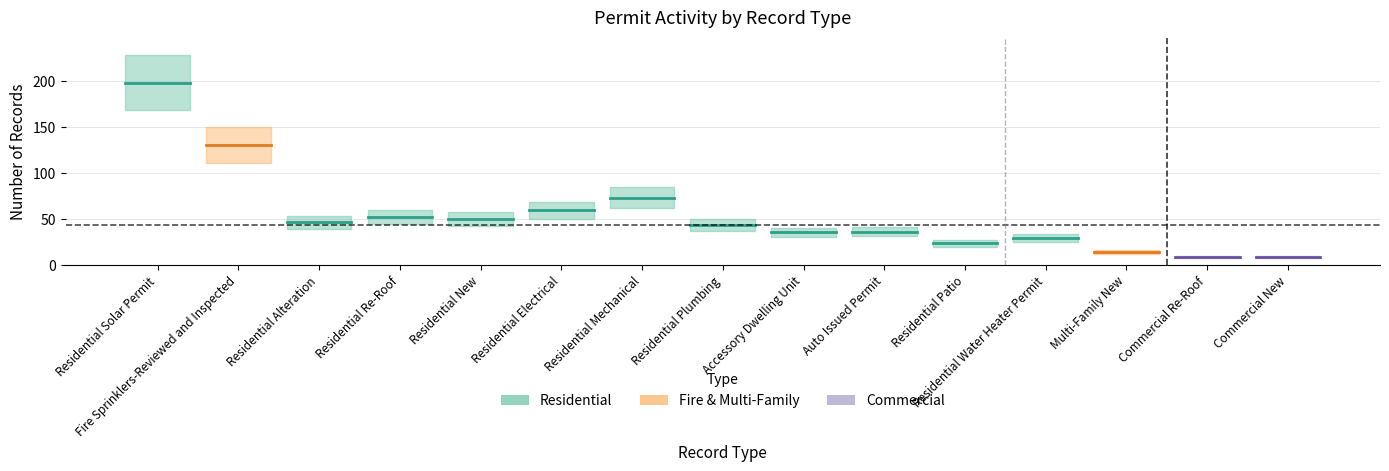

Which label corresponds to the largest value in the chart?

Residential Solar Permit